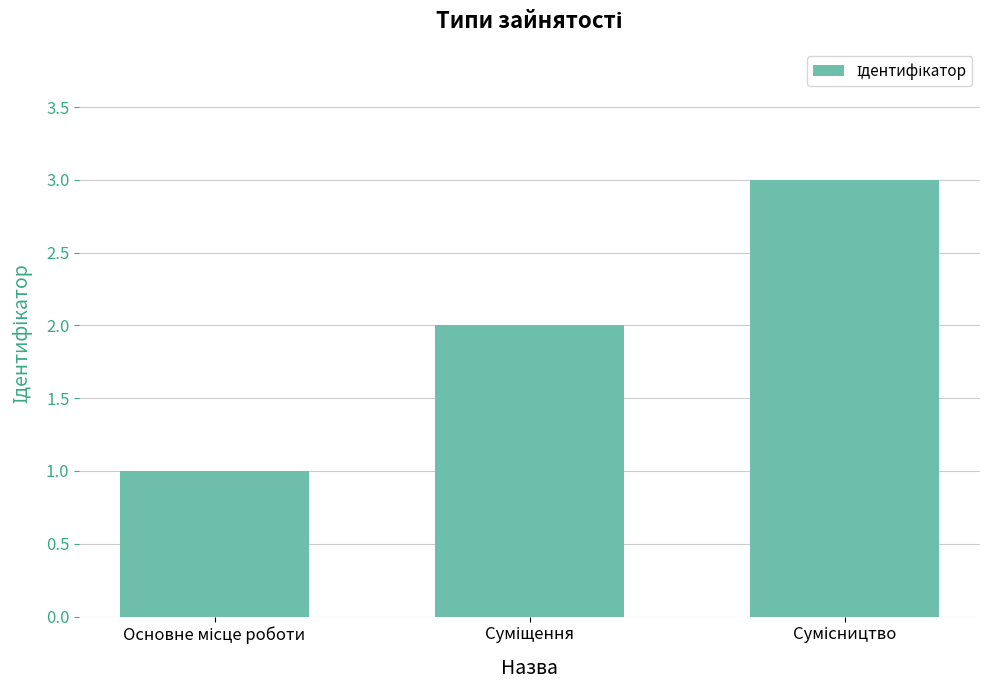

How many series are shown in this chart?

1